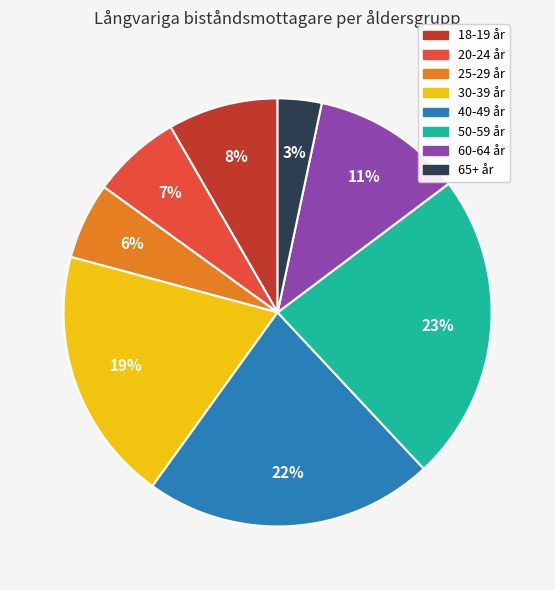

Count the number of slices in the pie.

8